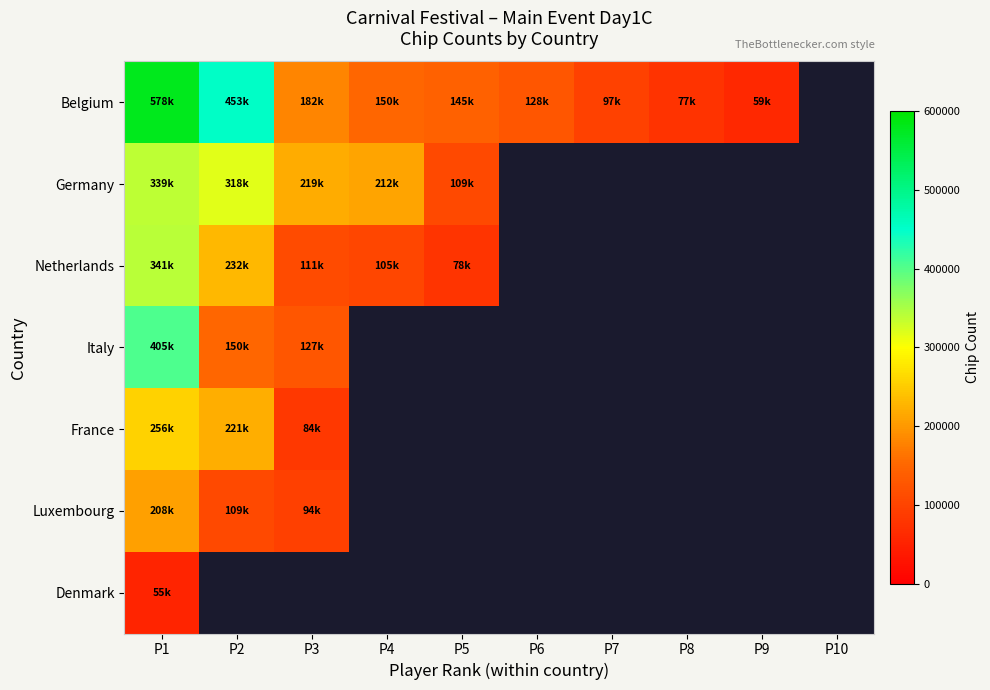

What value does the Italy series have at P1?

405000.0